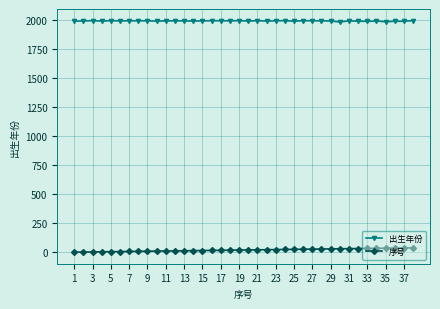

What is the sum of all 序号 values?

741